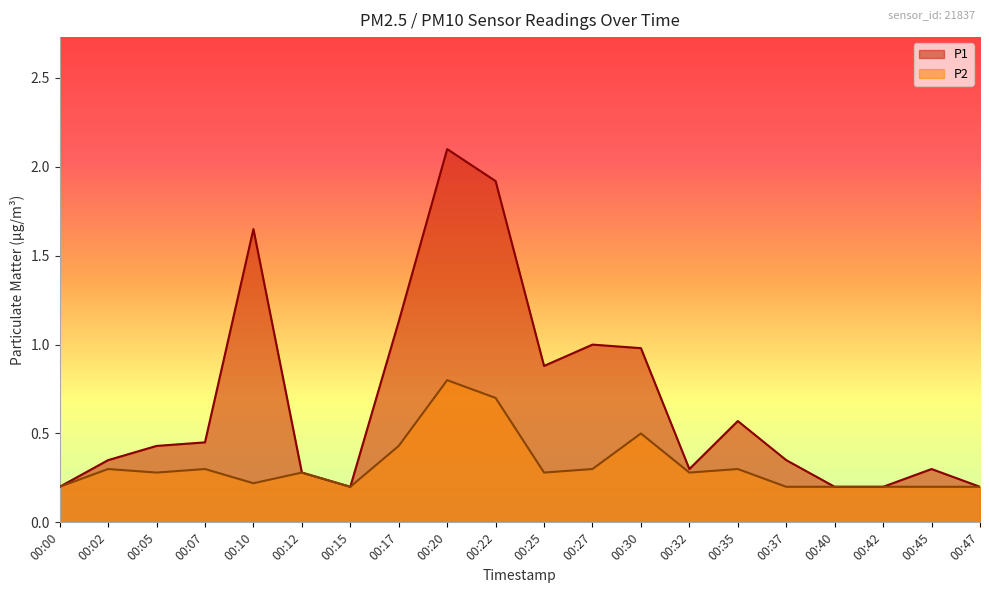

Does the chart display data point markers on the line(s)?

No